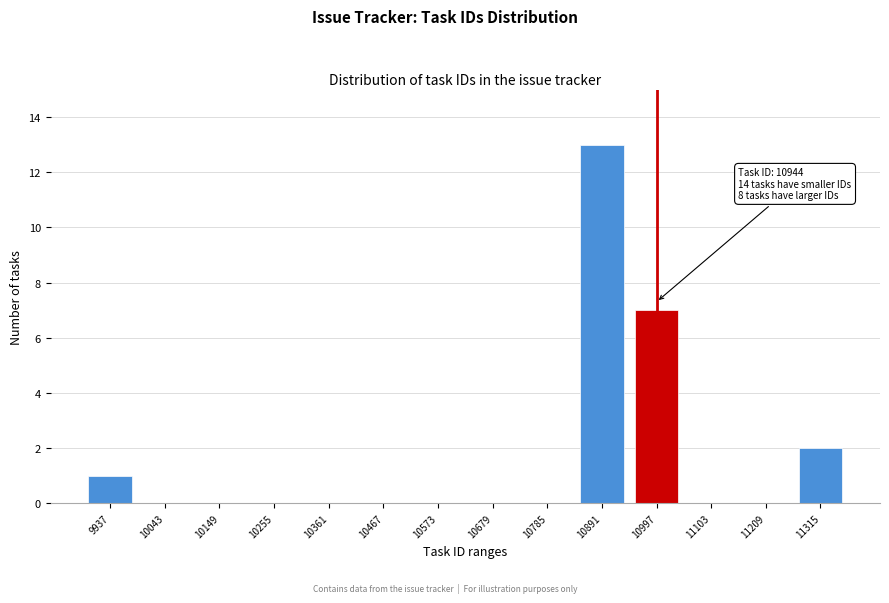

Reading right to left, what are all the values shown in this chart?

11315=2	11209=0	11103=0	10997=7	10891=13	10785=0	10679=0	10573=0	10467=0	10361=0	10255=0	10149=0	10043=0	9937=1